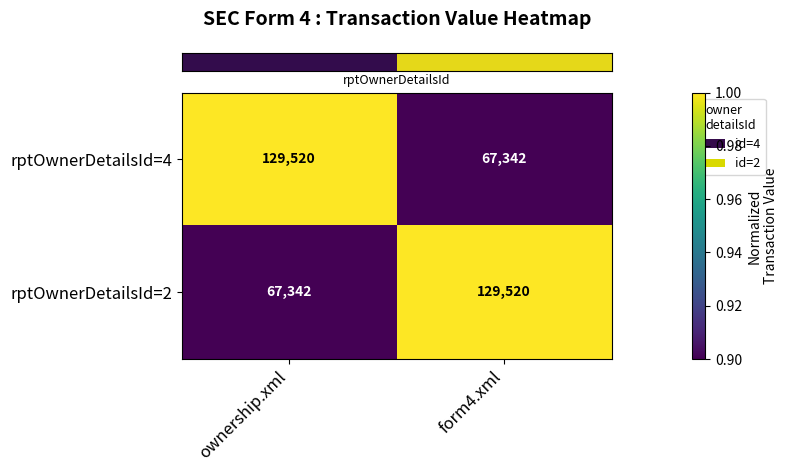

What is the spread (max minus min) of values at ownership.xml?

62178